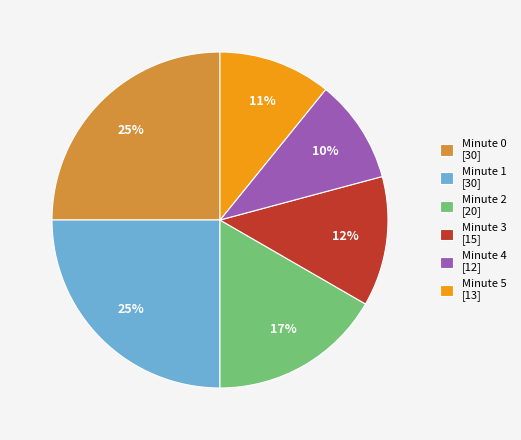

Is it true that Minute 3 [15] is 13% of the pie?

True